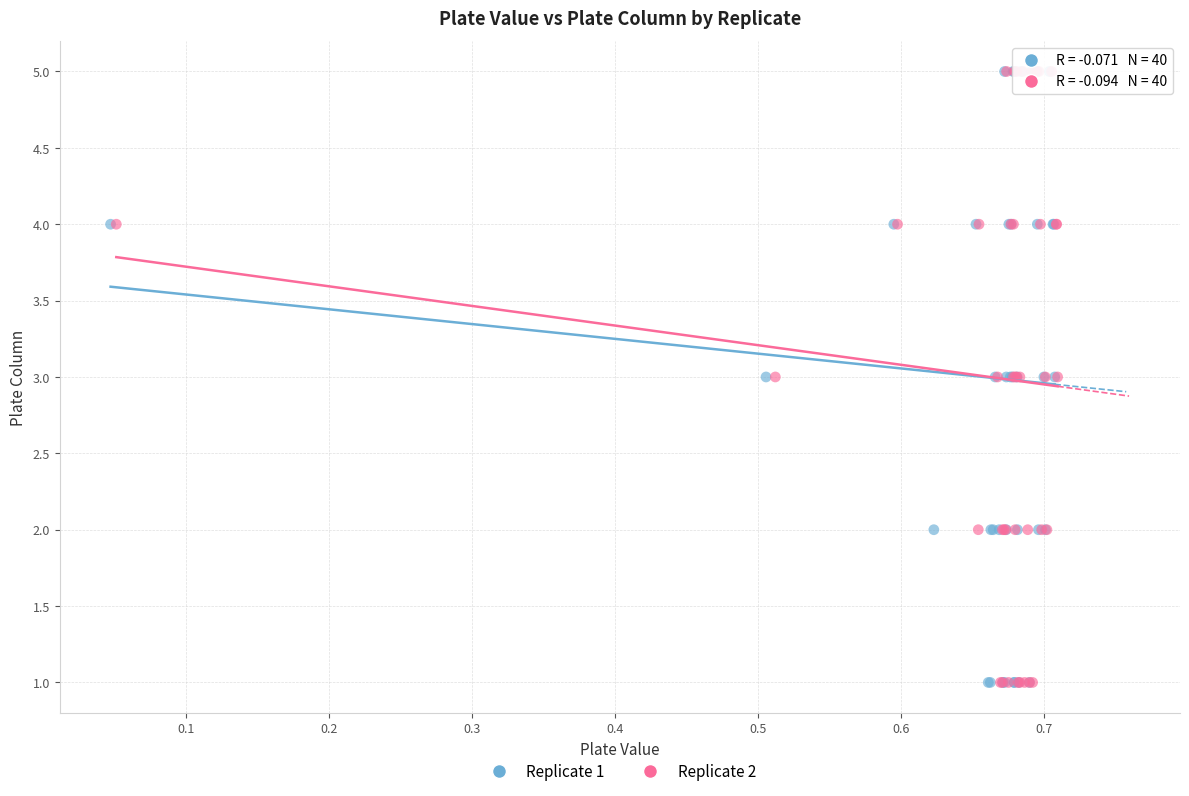

What are all the series names shown in the legend?

Replicate 1, Replicate 2